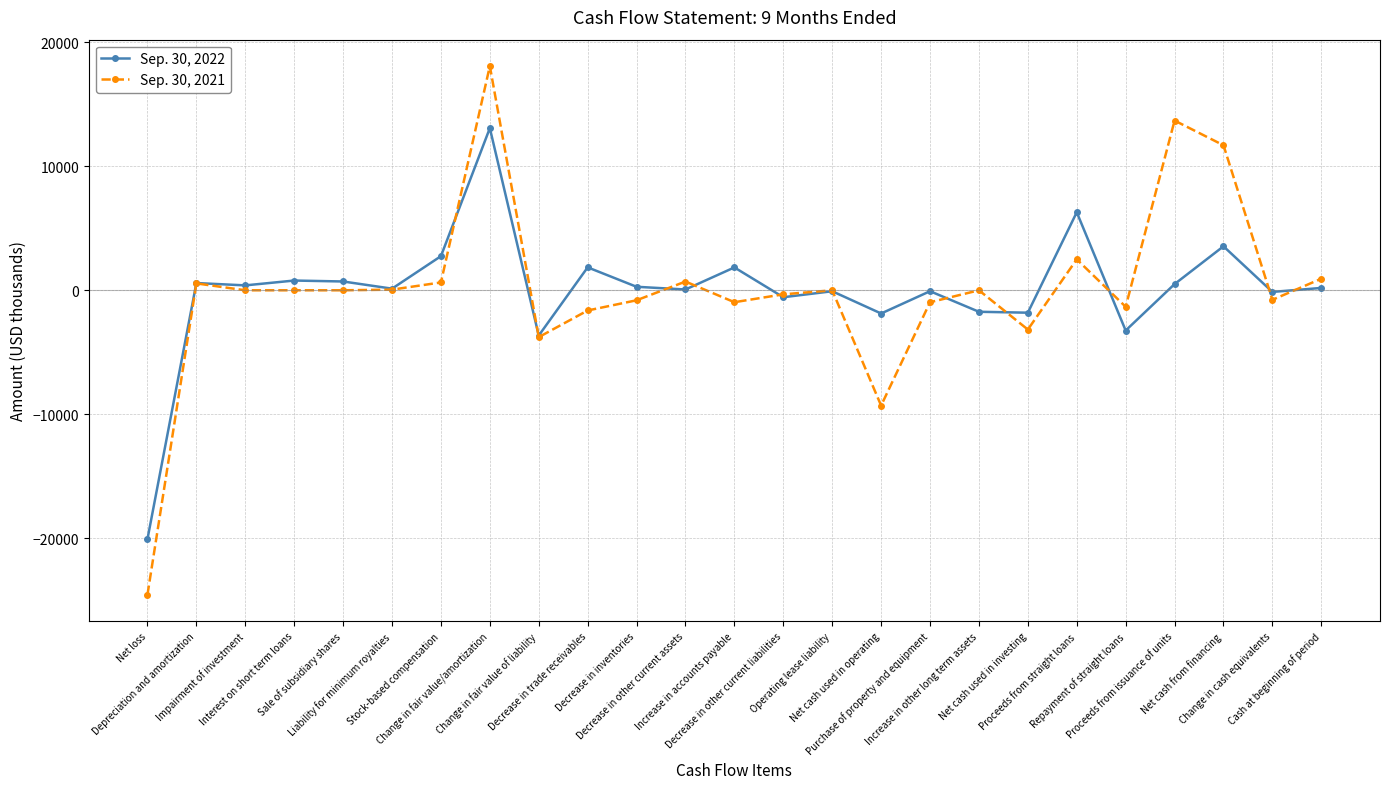

At how many categories does at least one series exceed 7540?

3